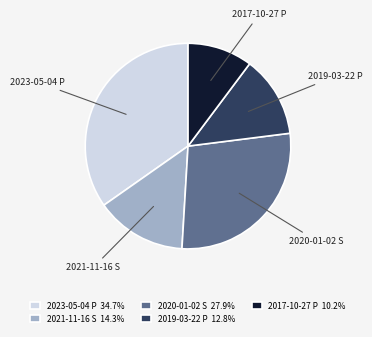

What is the largest slice in the pie chart?

2023-05-04 P